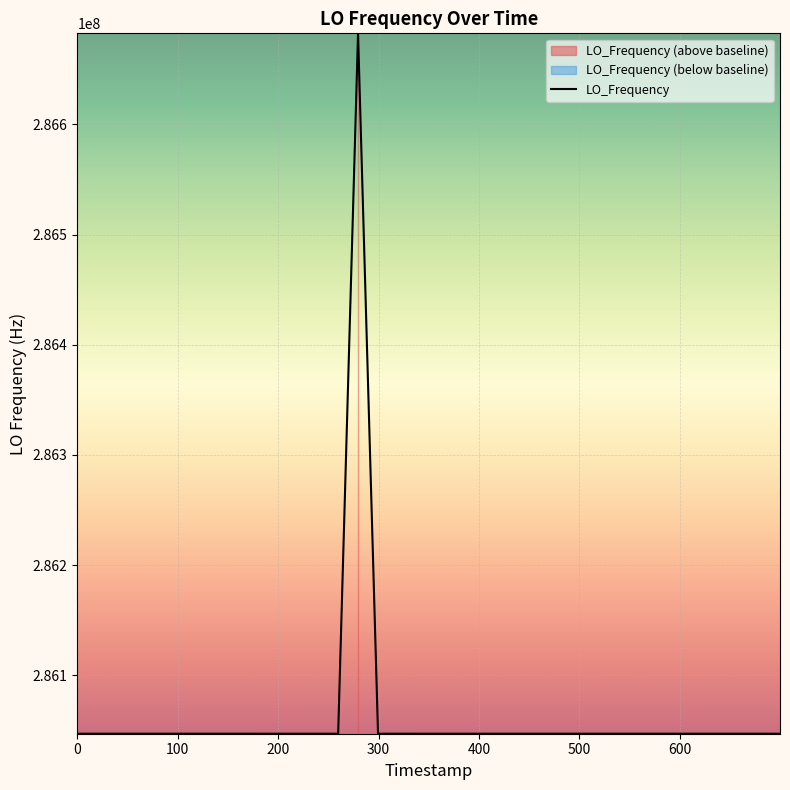

What is the value of the 32nd point from the left?

286047000.3